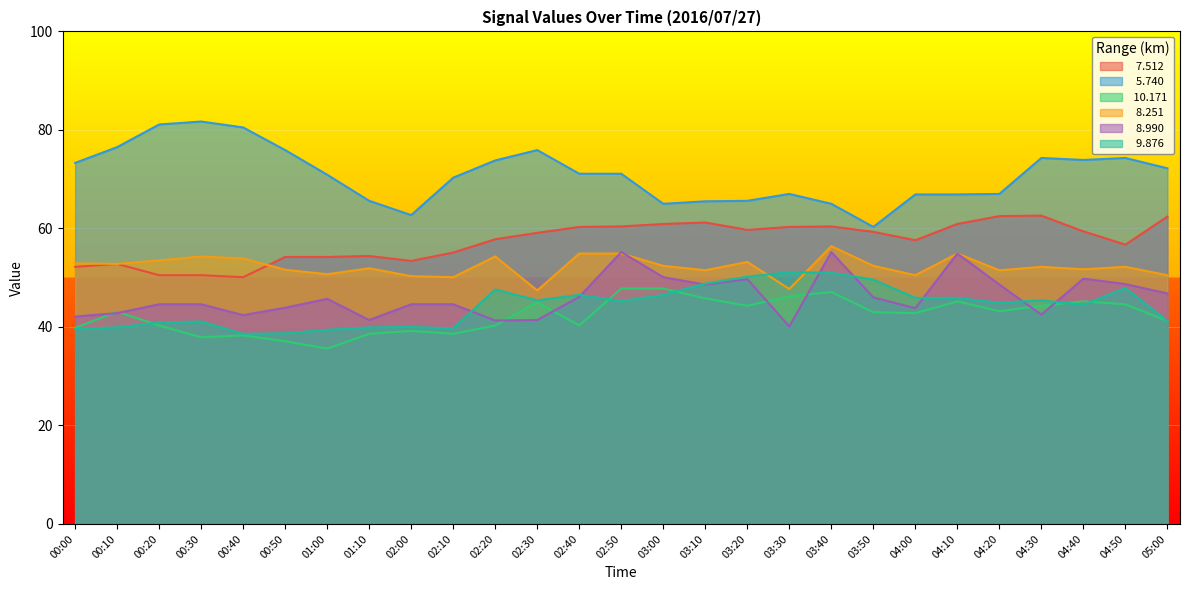

Where is the first local minimum for  10.171?

00:30